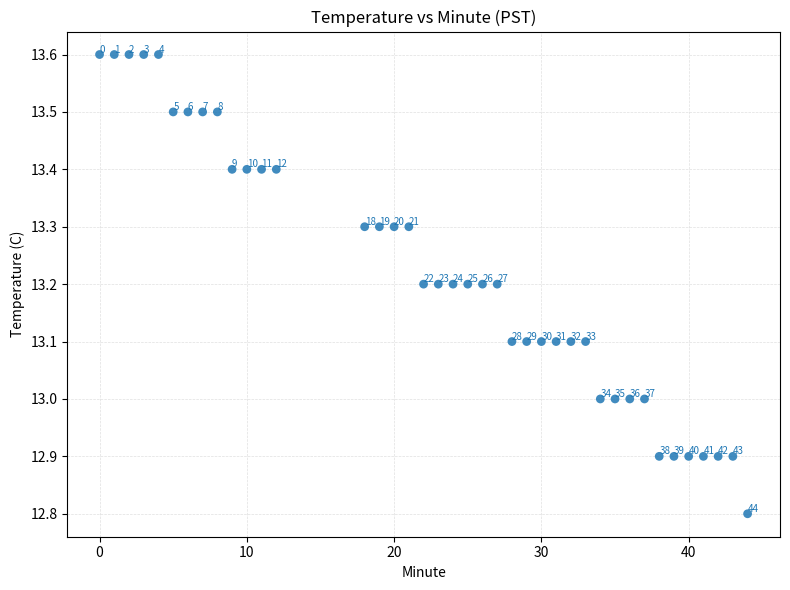

What is the range of X values (max minus min)?

44.0